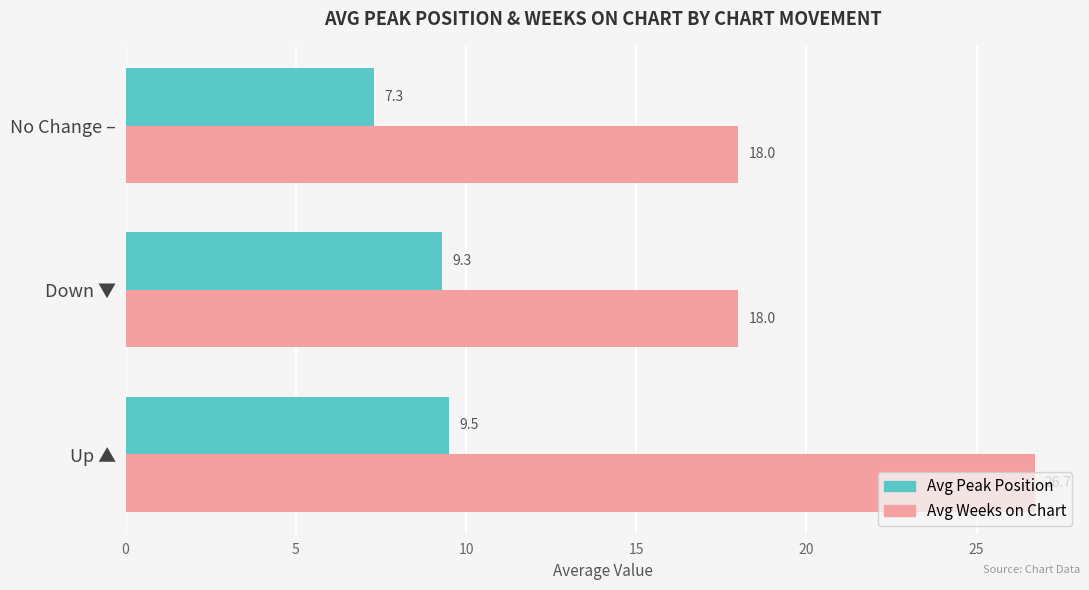

What is the difference between the second highest and minimum values in the Avg Peak Position series?

2.0